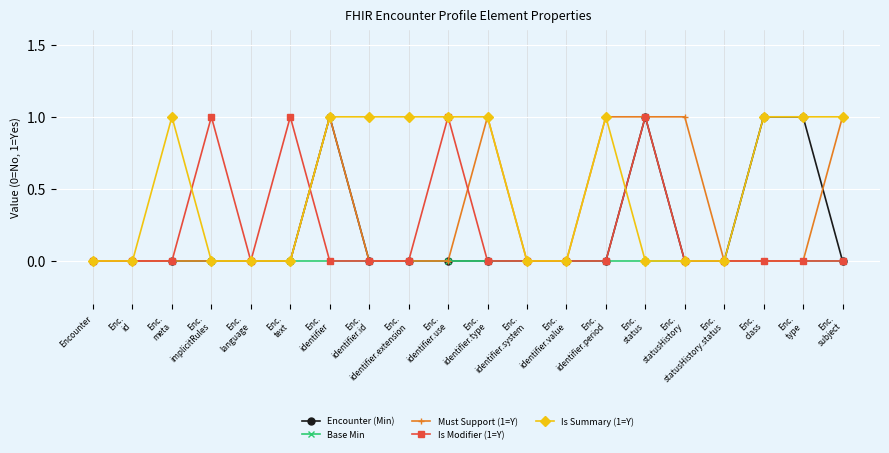

Where is the first local maximum for Is Summary (1=Y)?

Enc.
meta